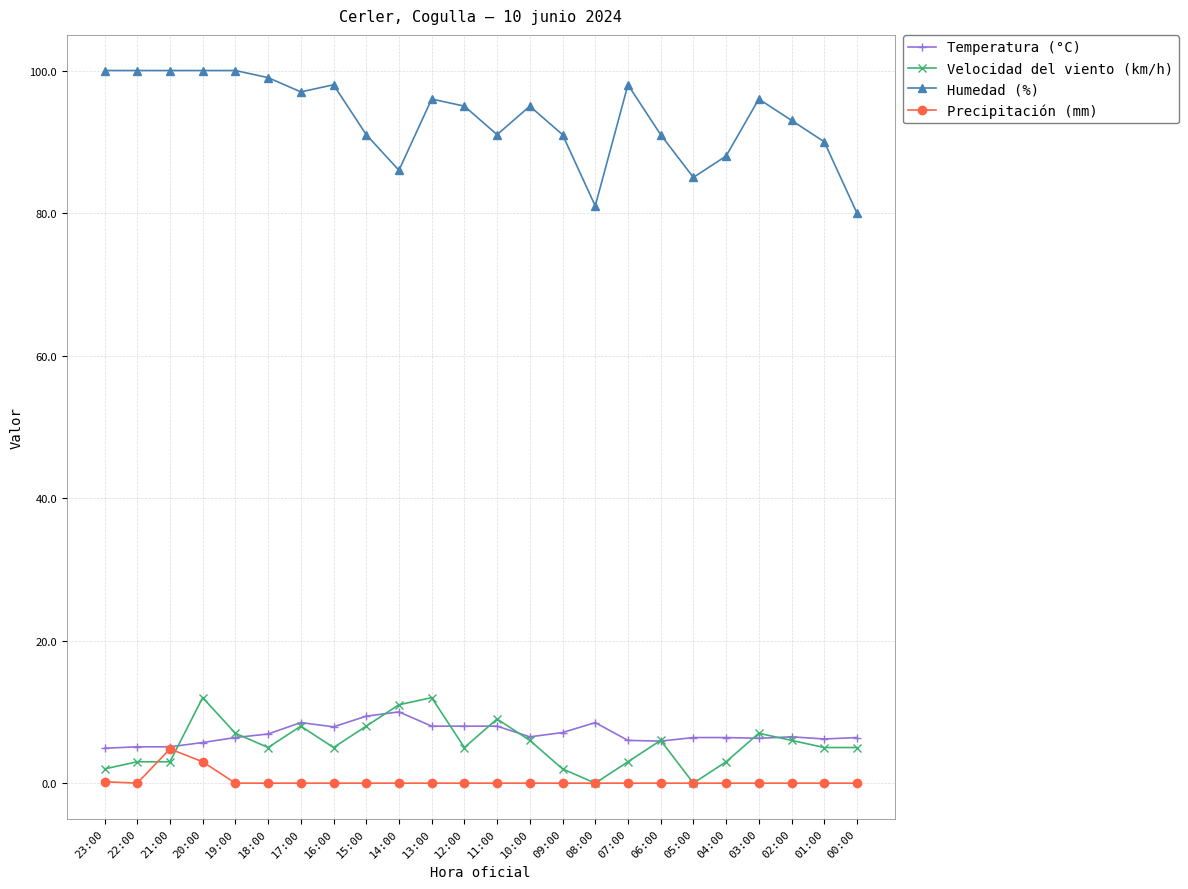

Which series ends up on top after the final intersection of Velocidad del viento (km/h) and Precipitación (mm)?

Velocidad del viento (km/h)